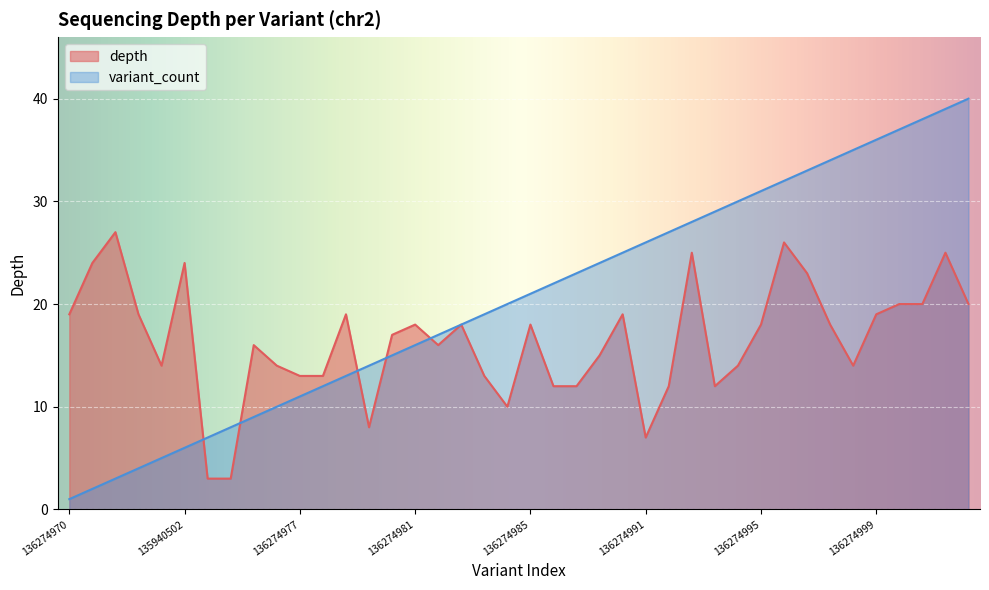

The value of depth at 136274976 is 4. True or false?

False